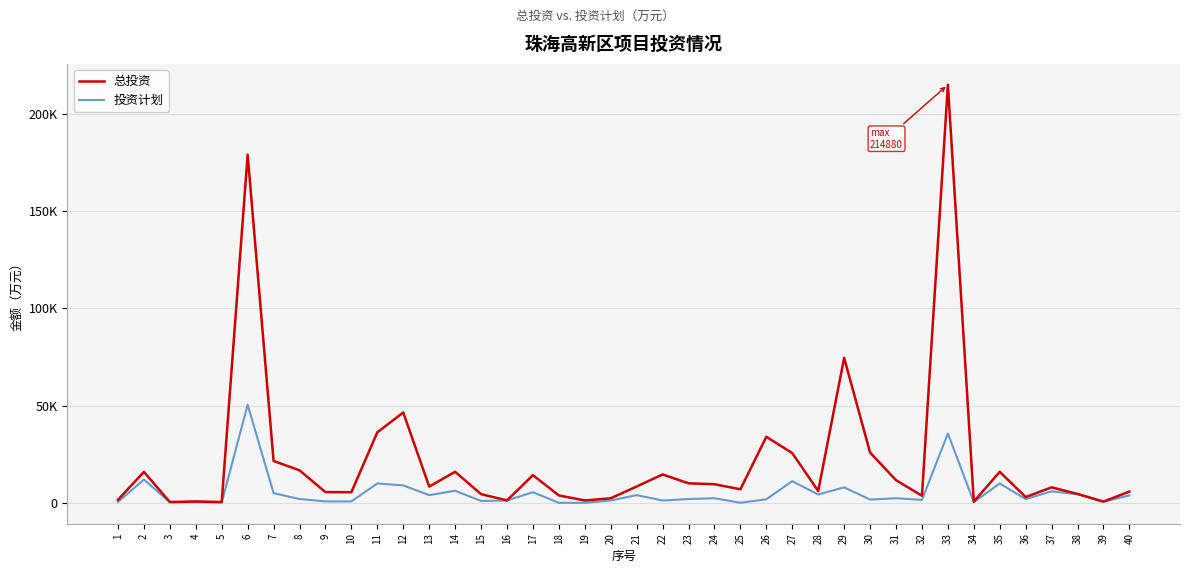

Is this an area chart (filled region under the line)?

No